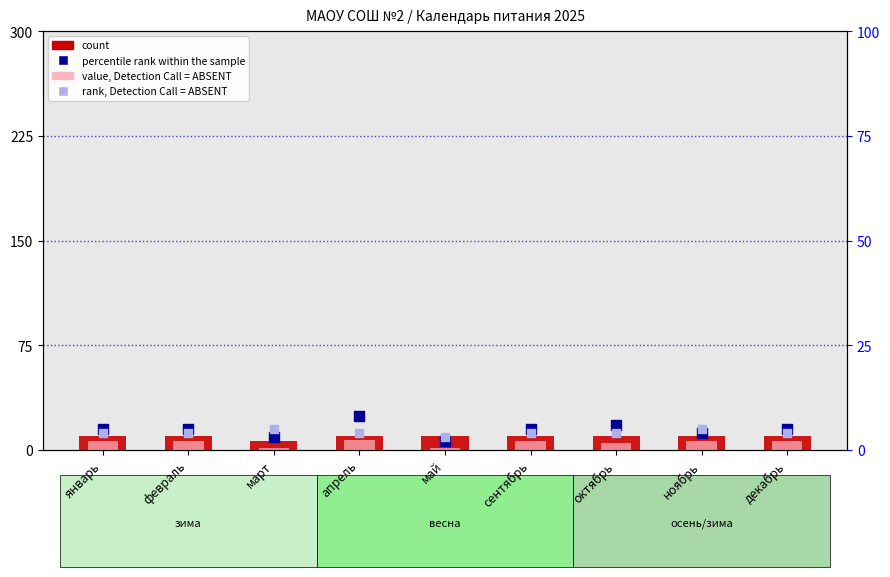

At which category is the sum across all series the highest?

апрель